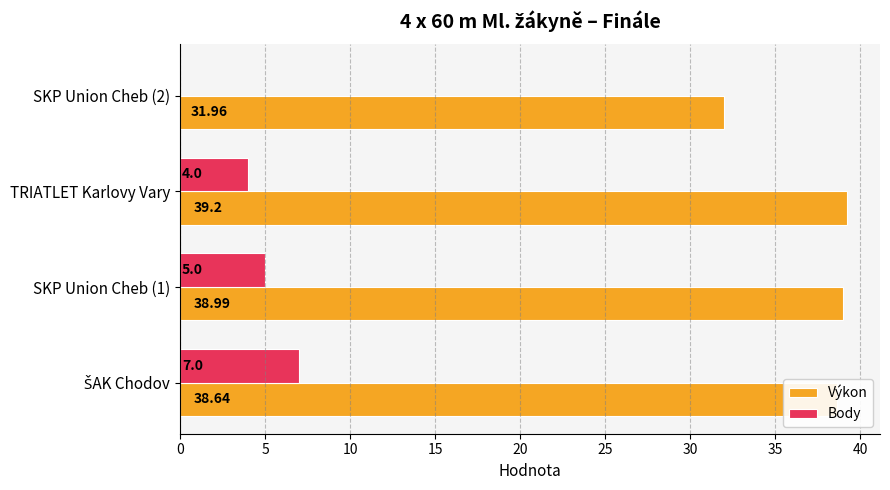

At which label does Výkon reach its peak?

TRIATLET Karlovy Vary